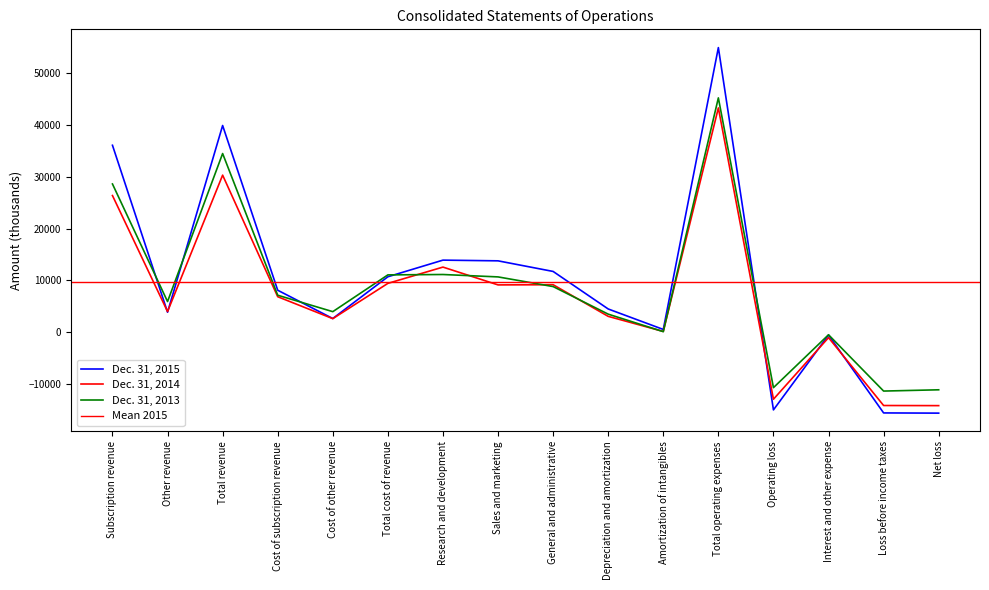

What is the difference between the second highest and minimum values in the Dec. 31, 2015 series?

55593